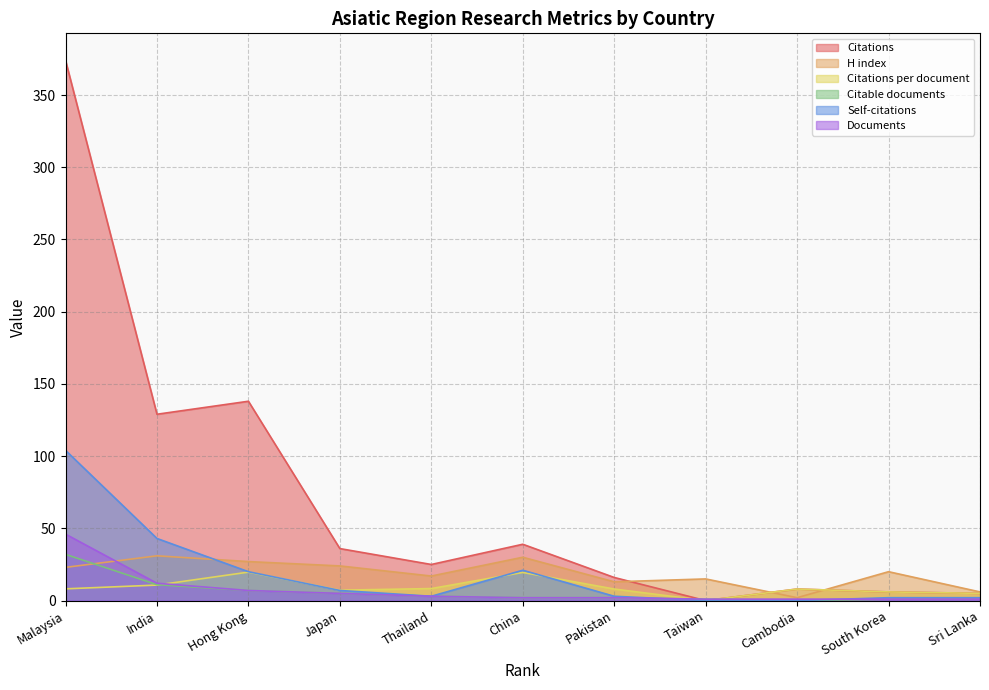

What position from the left is South Korea?

10